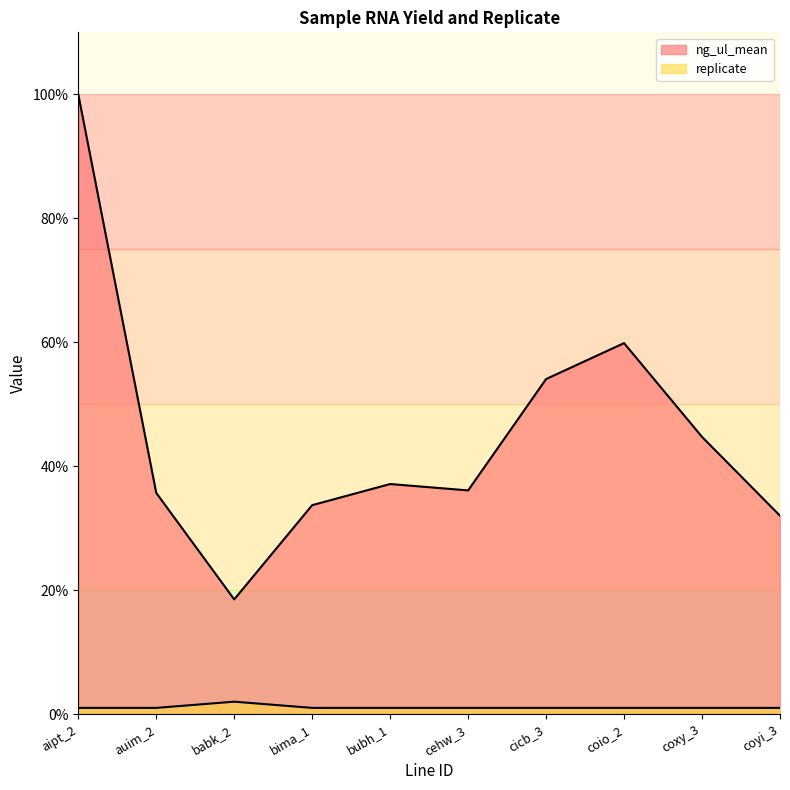

Does the chart display data point markers on the line(s)?

No